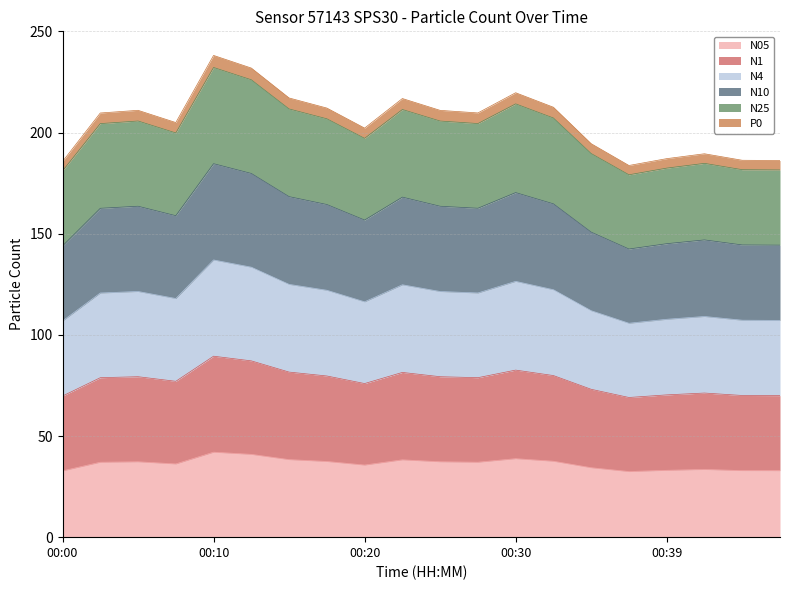

True or false: N05 has more than 1 interior local peaks.

True